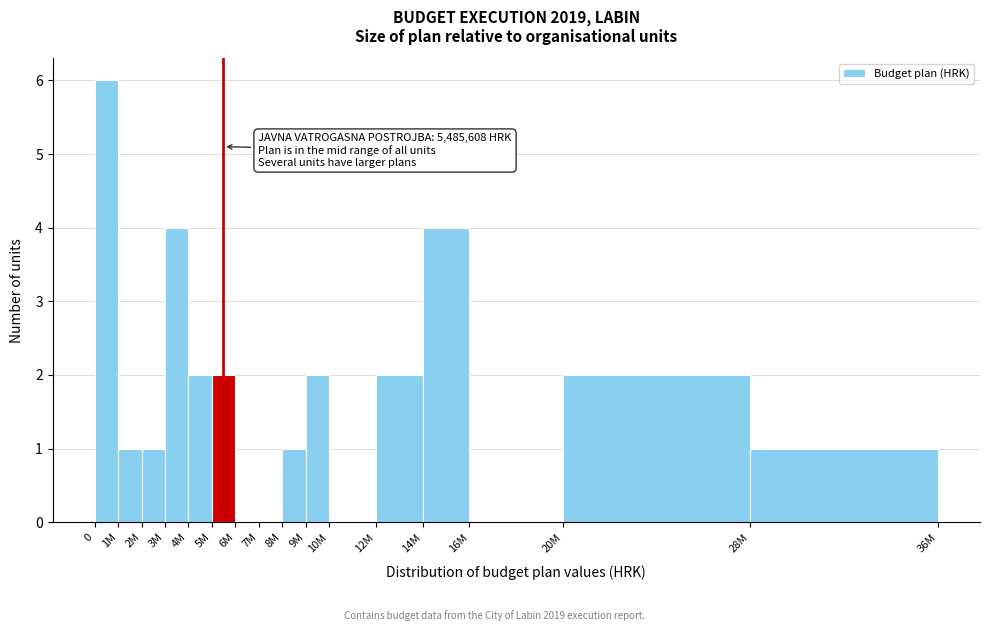

Reading right to left, what are all the values shown in this chart?

28M=1	20M=2	16M=0	14M=4	12M=2	10M=0	9M=2	8M=1	7M=0	6M=0	5M=2	4M=2	3M=4	2M=1	1M=1	0=6